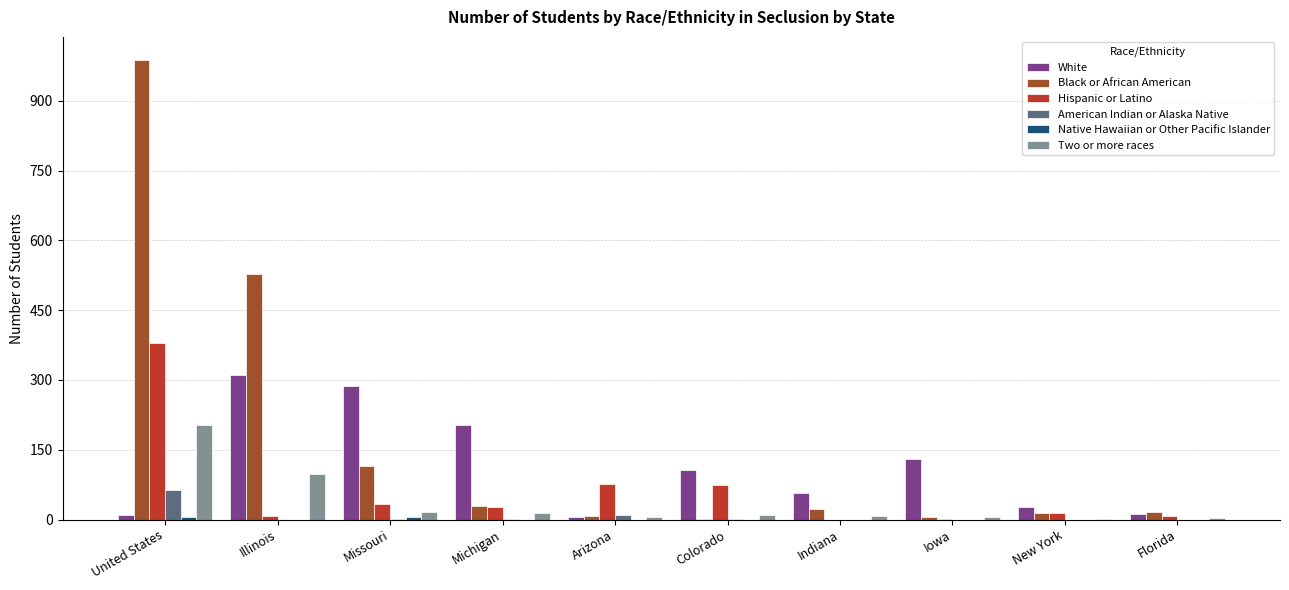

Where is White nearest to the value 158?

Iowa